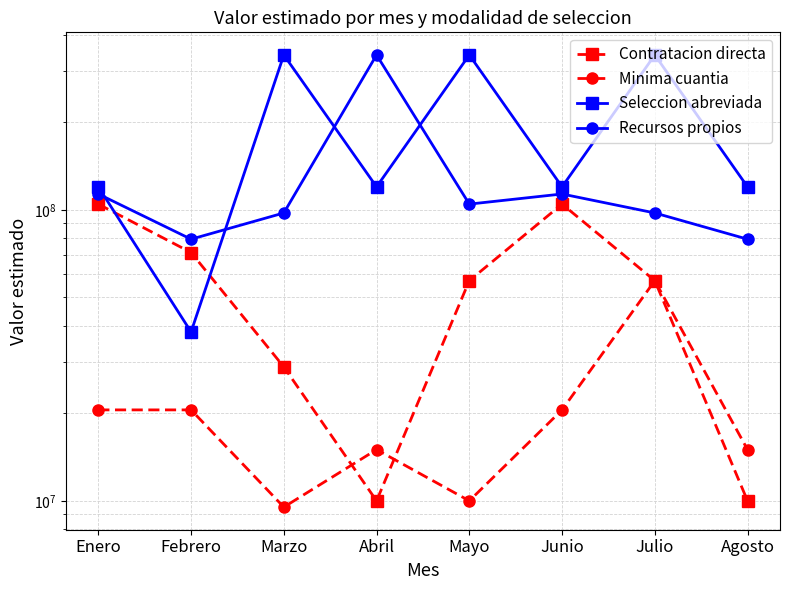

What are all the series names shown in the legend?

Contratacion directa, Minima cuantia, Seleccion abreviada, Recursos propios